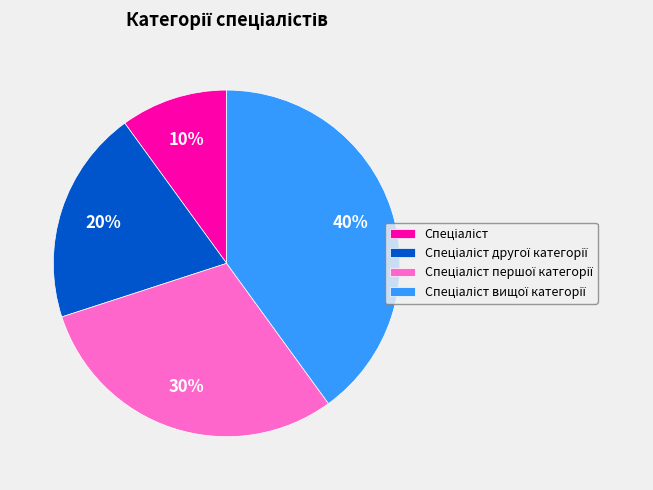

Is there a majority slice in this chart?

No